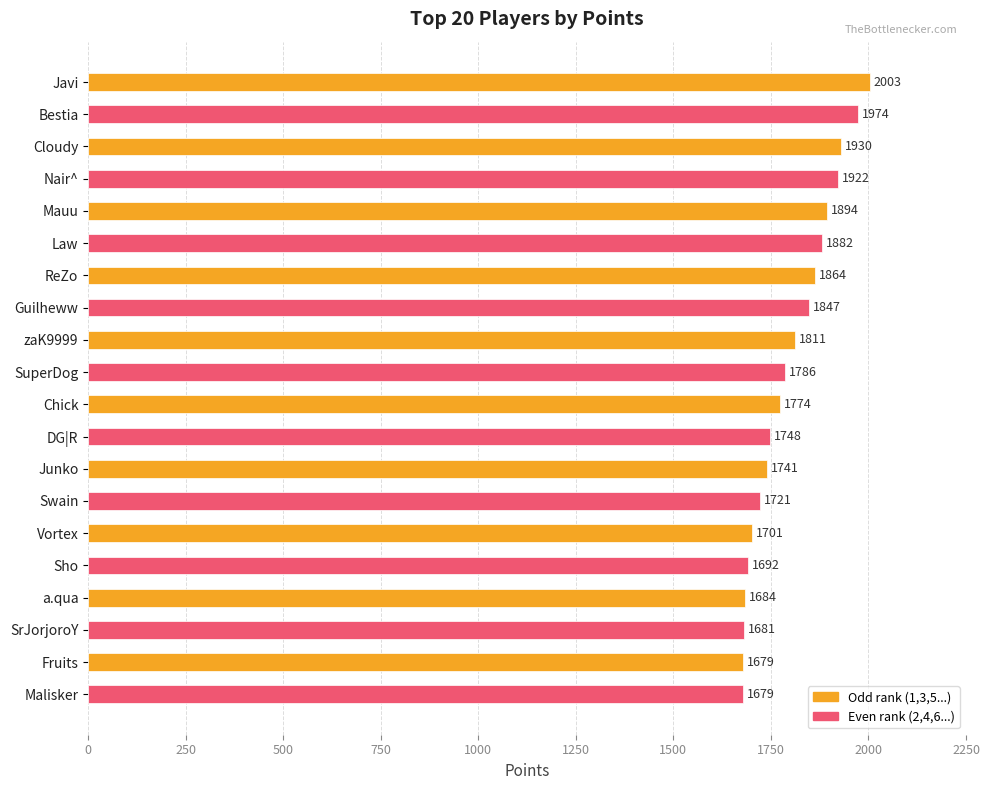

What is the average value?

1801